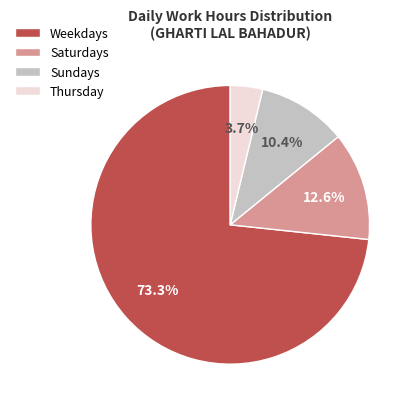

How many slices are in this pie chart?

4